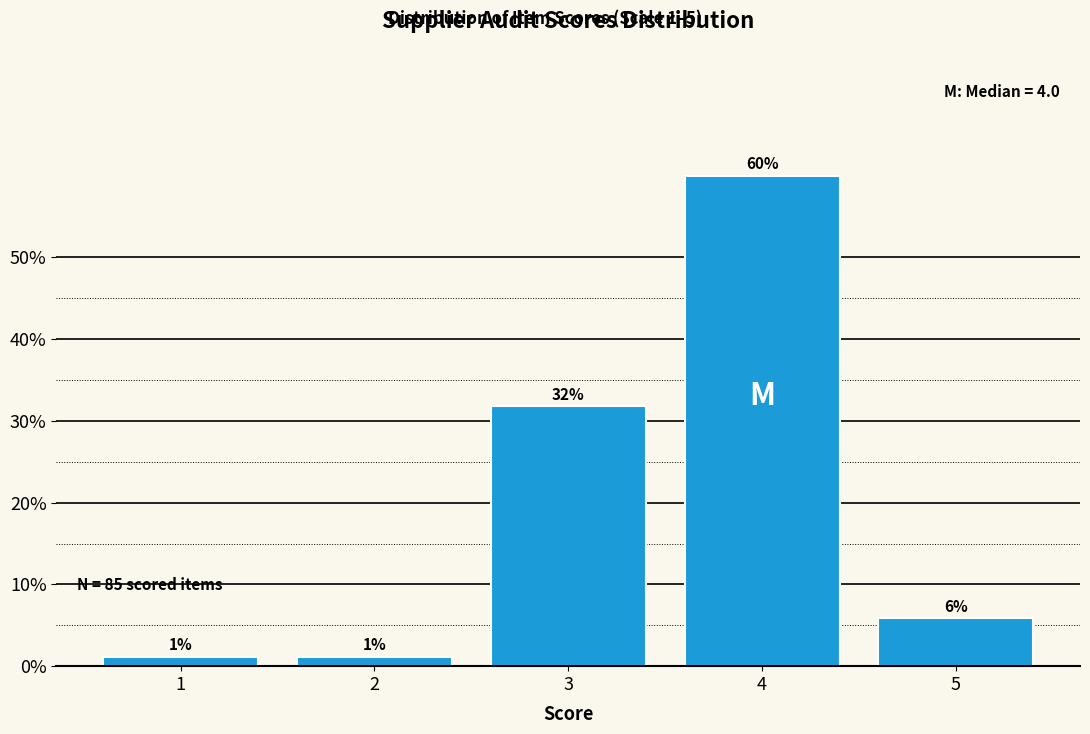

How many bars are there in total?

5